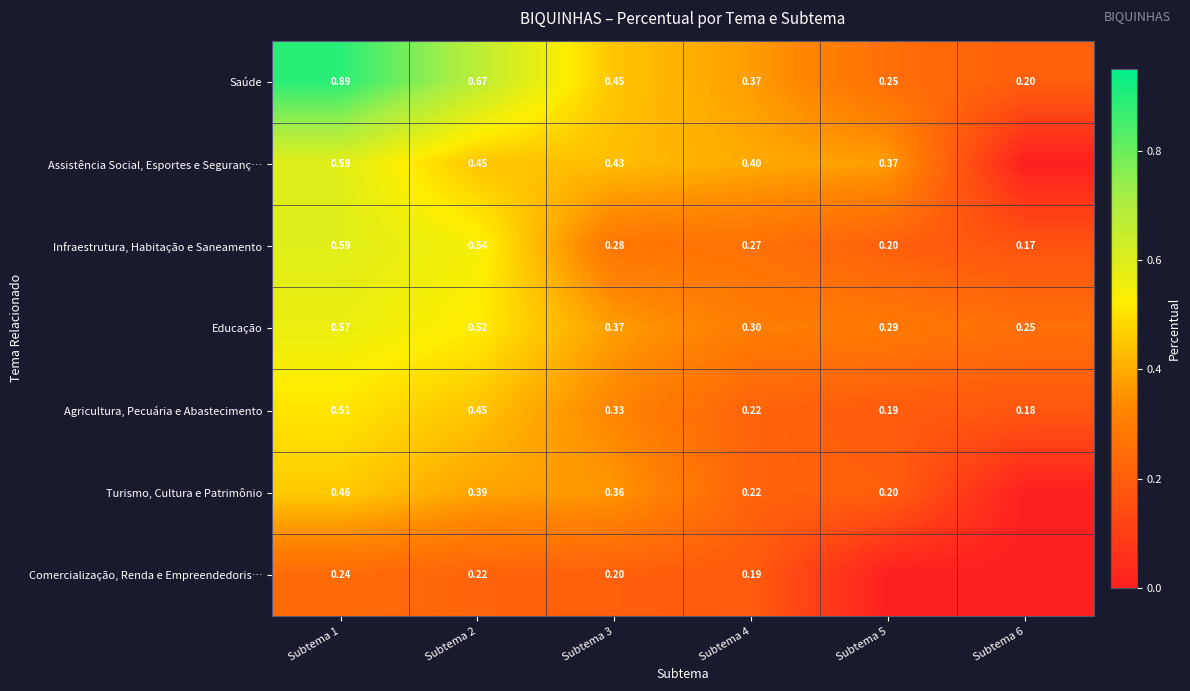

Is the value of Turismo, Cultura e Patrimônio at Subtema 3 greater than the value of Infraestrutura, Habitação e Saneamento at Subtema 2?

No